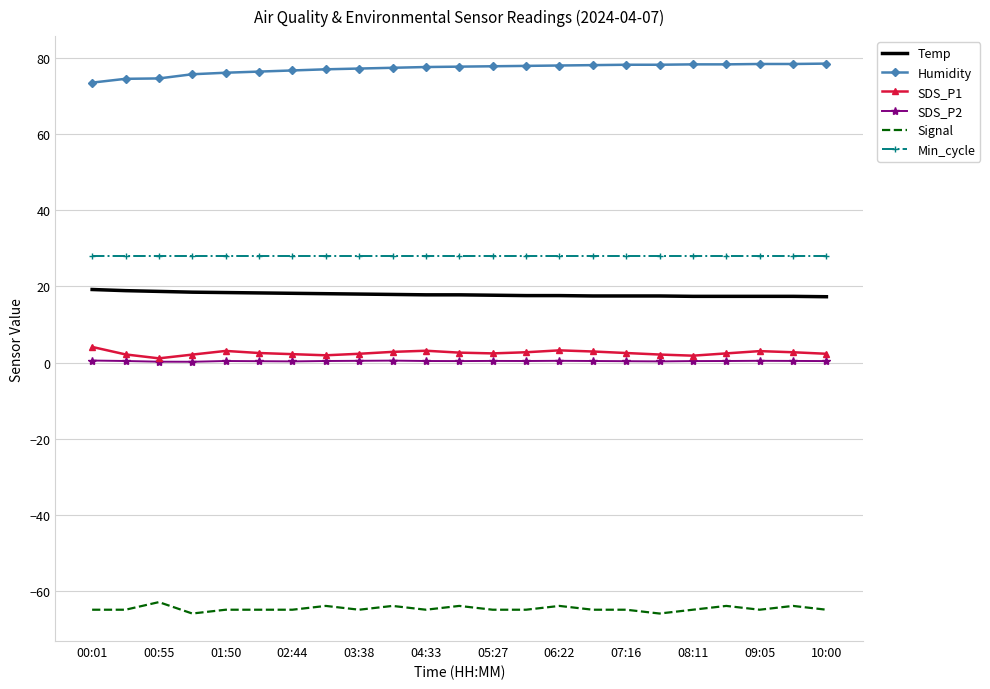

True or false: SDS_P1 and Humidity intersect in this chart.

False